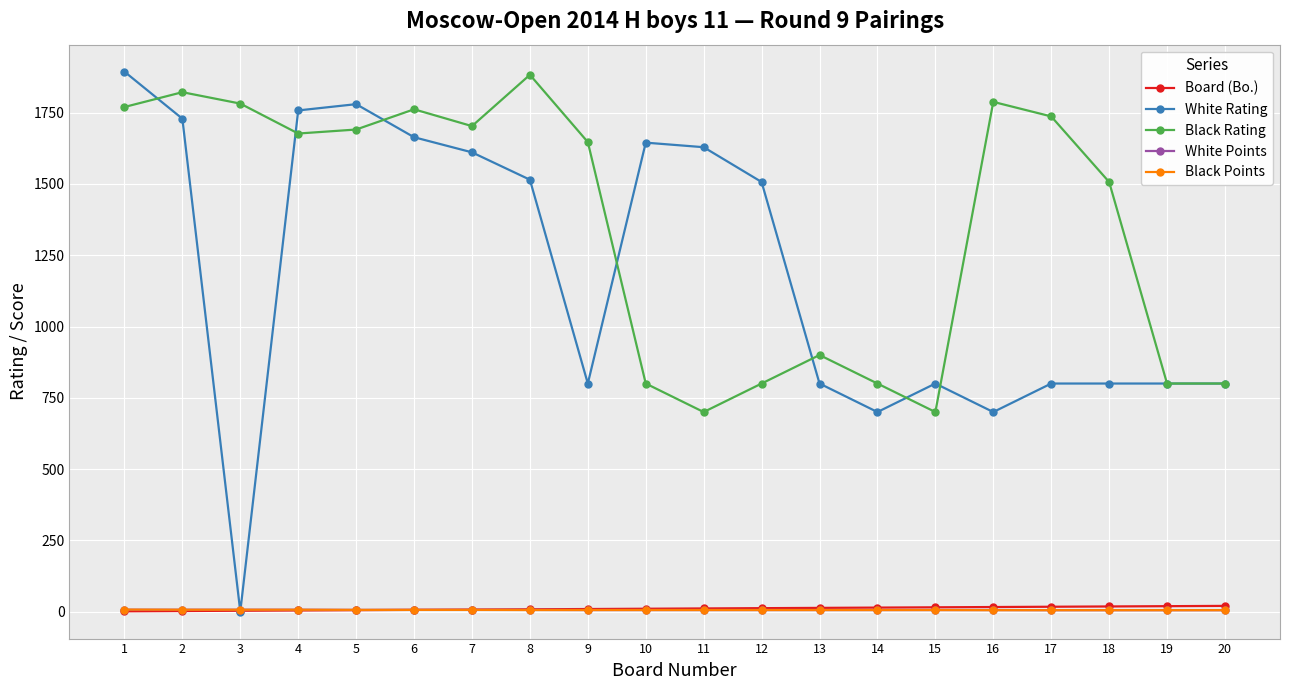

True or false: Black Rating and Board (Bo.) cross at least once.

False